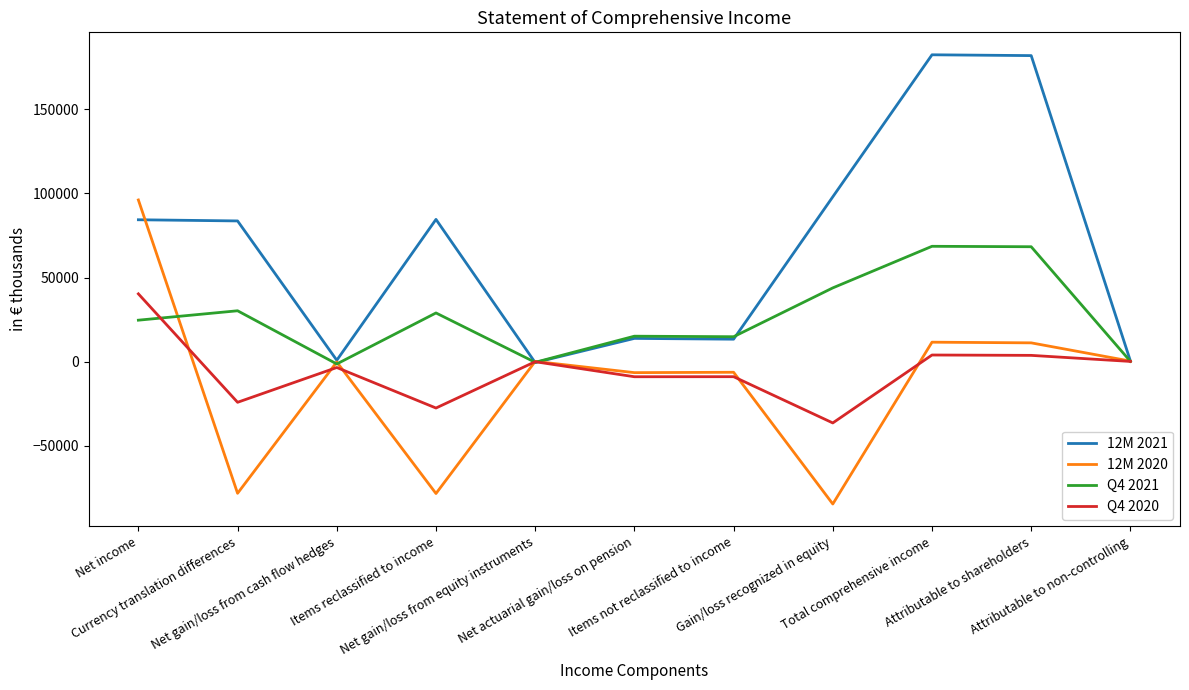

Which series has the largest total across all categories?

12M 2021